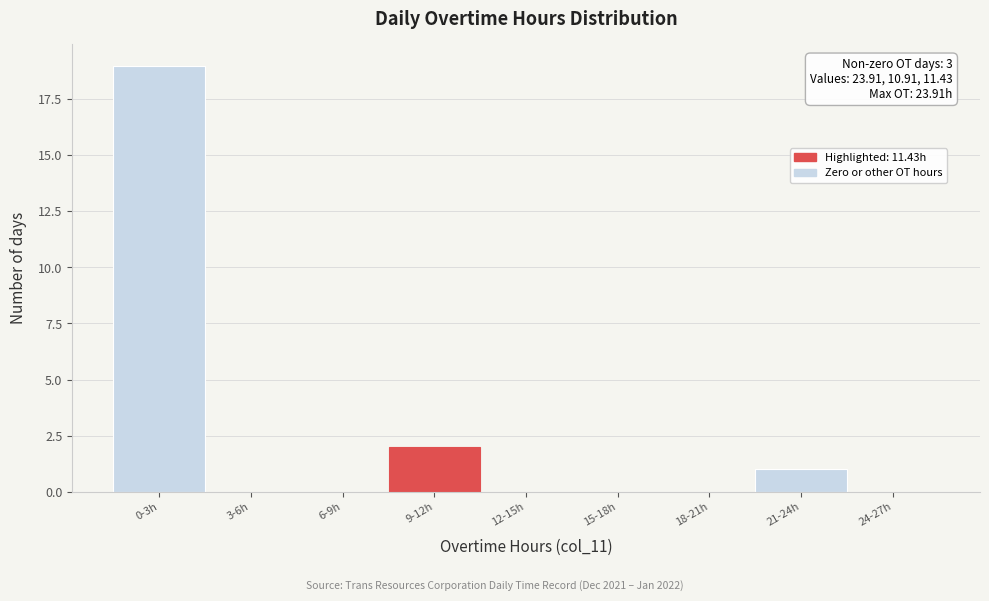

Reading left to right, what are all the values shown in this chart?

0-3h=19	3-6h=0	6-9h=0	9-12h=2	12-15h=0	15-18h=0	18-21h=0	21-24h=1	24-27h=0